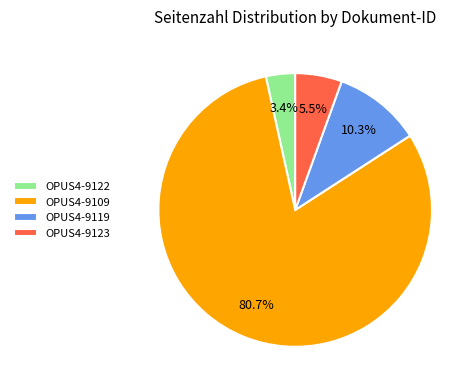

Is it true that OPUS4-9119 is 10% of the pie?

True